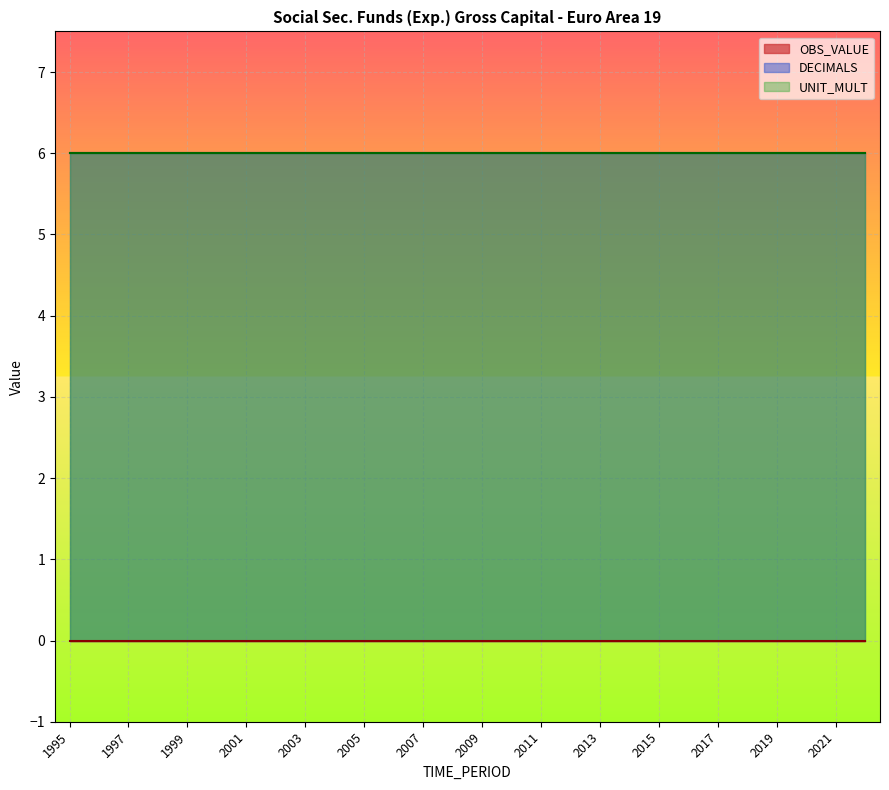

Which series has the largest range (max minus min)?

OBS_VALUE